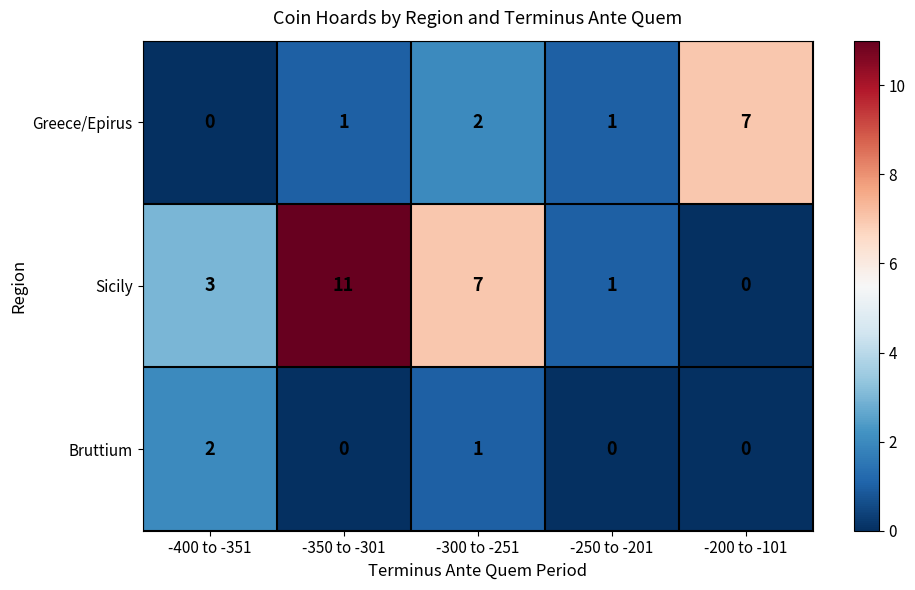

Rank the series by their average value, from lowest to highest.

Bruttium, Greece/Epirus, Sicily